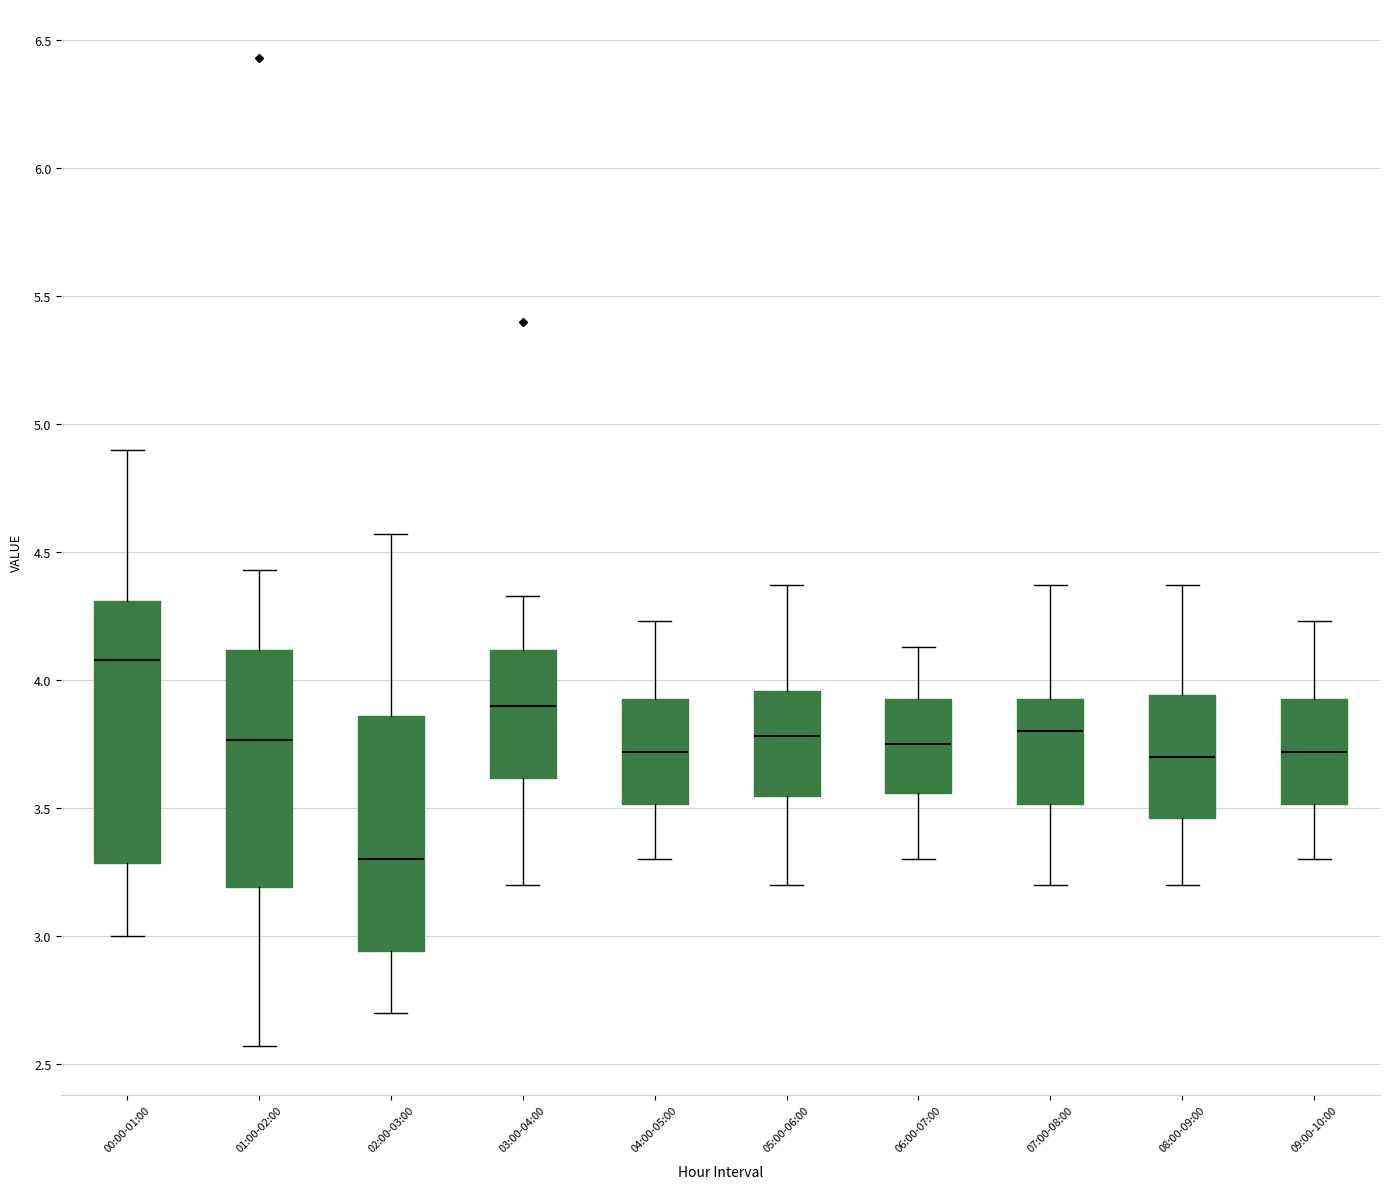

Where does the median line of the box for 00:00-01:00 sit on the y-axis? The values are not printed on the chart, so give them approximately, as read against the axis.

4.10